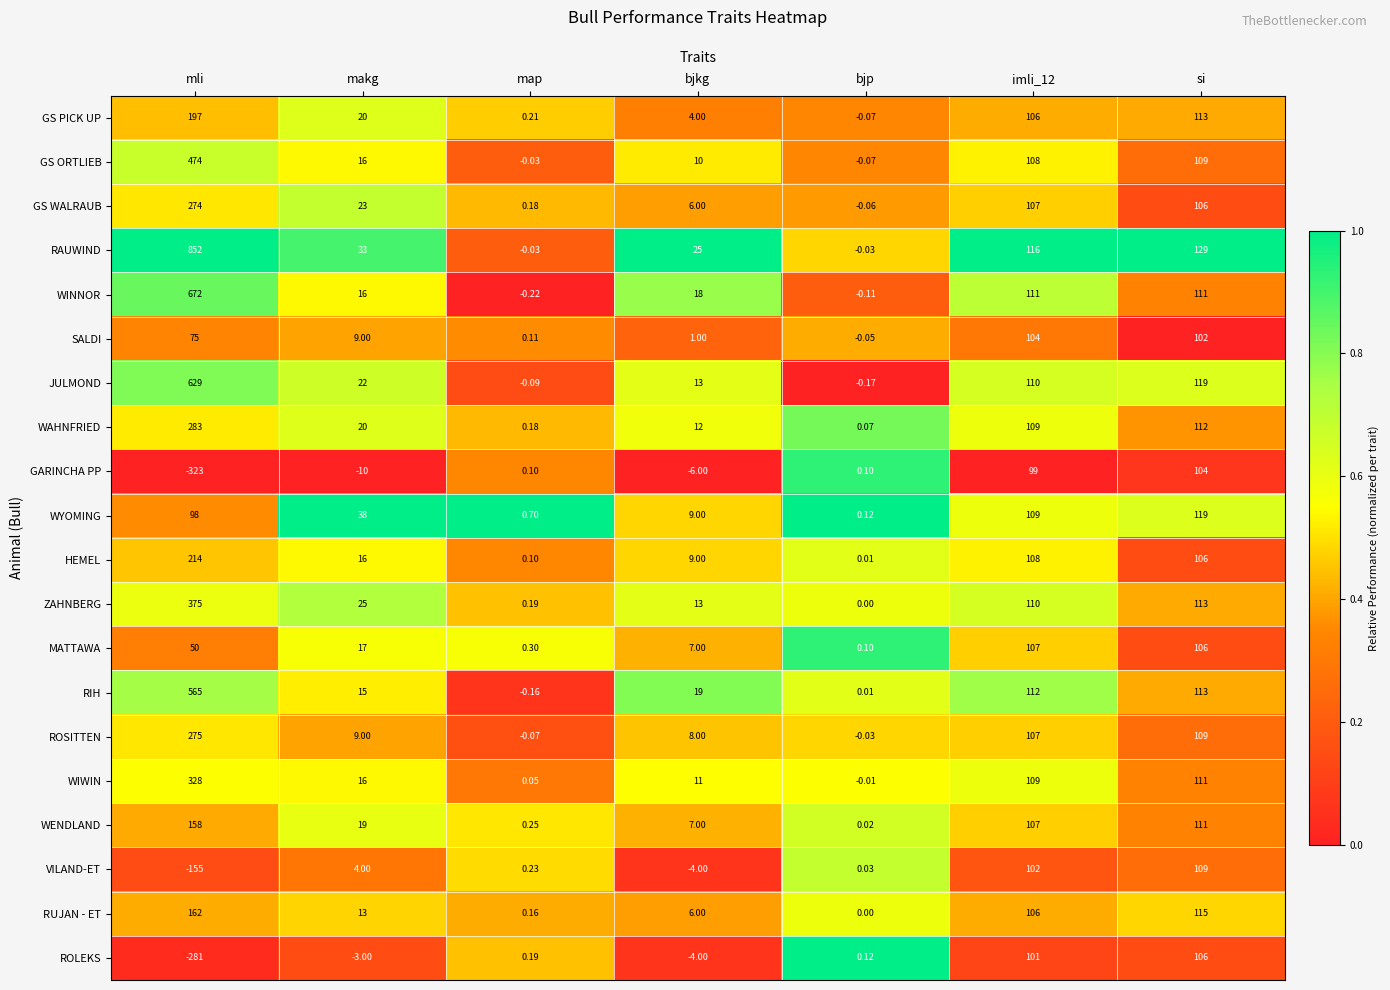

At which label is ROSITTEN closest to 137?

si